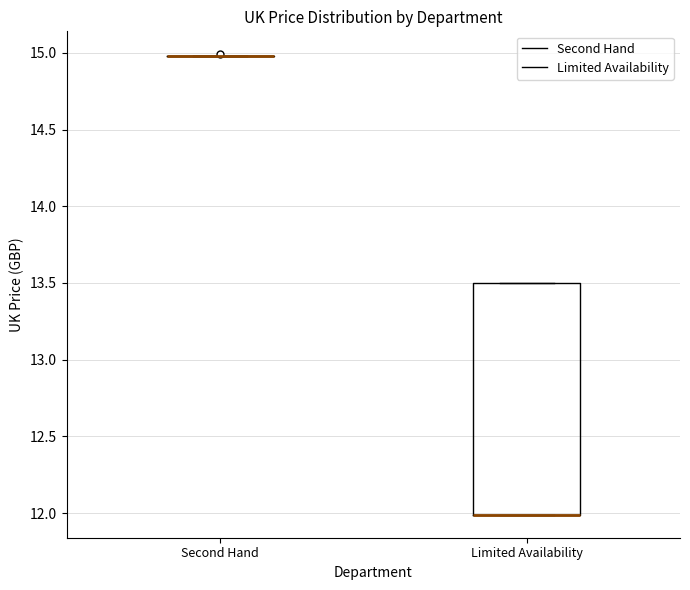

Reading left to right, transcribe this box plot: for each box, give where its median line is, the range the box spans, and where its two whiskers end, as read against the y-axis. The values are not printed on the chart, so give them approximately, as read against the axis.

Second Hand: box collapsed to a line at 15.0, whiskers 15.0 to 15.0
Limited Availability: median 12.0 (drawn on the box's lower edge), box 12.0 to 13.5, whiskers 12.0 to 13.5